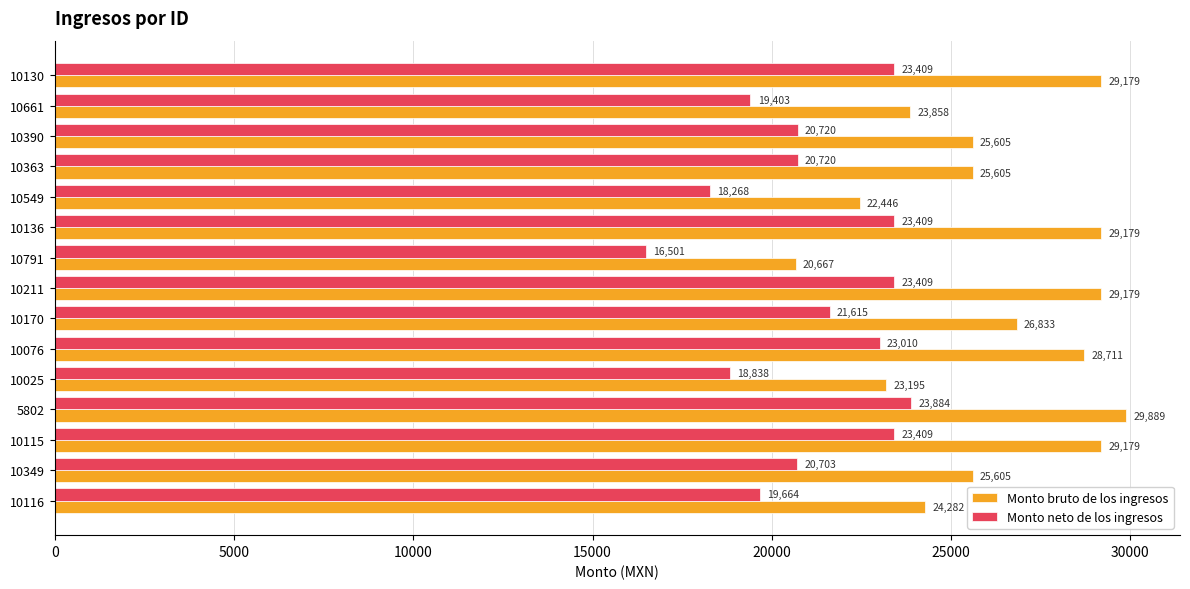

Which series has the widest spread of values?

Monto bruto de los ingresos